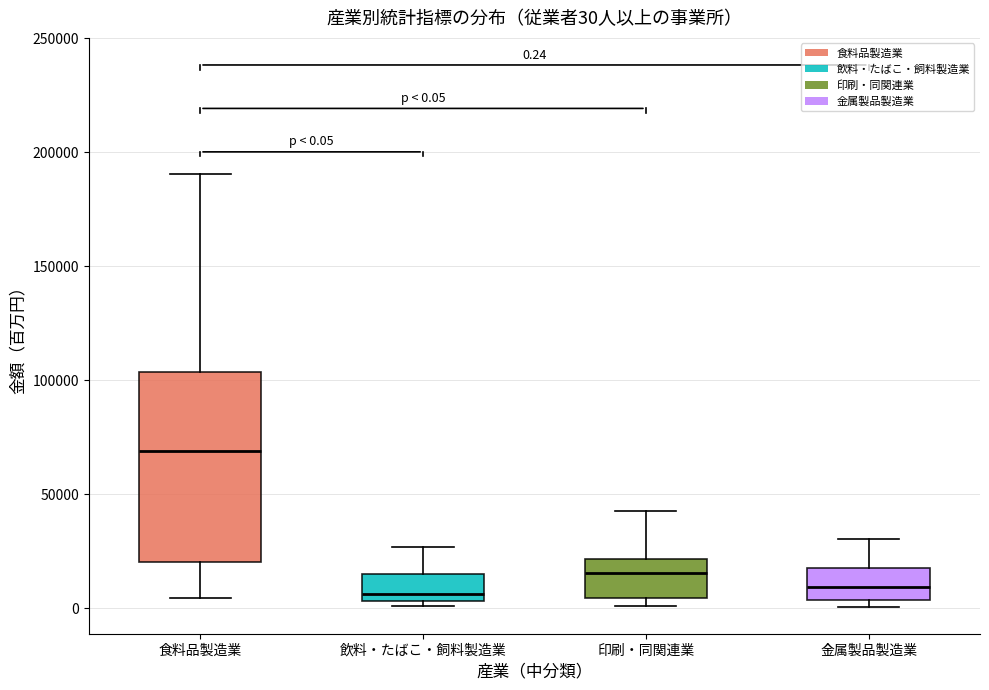

Which box's median line is the highest?

食料品製造業